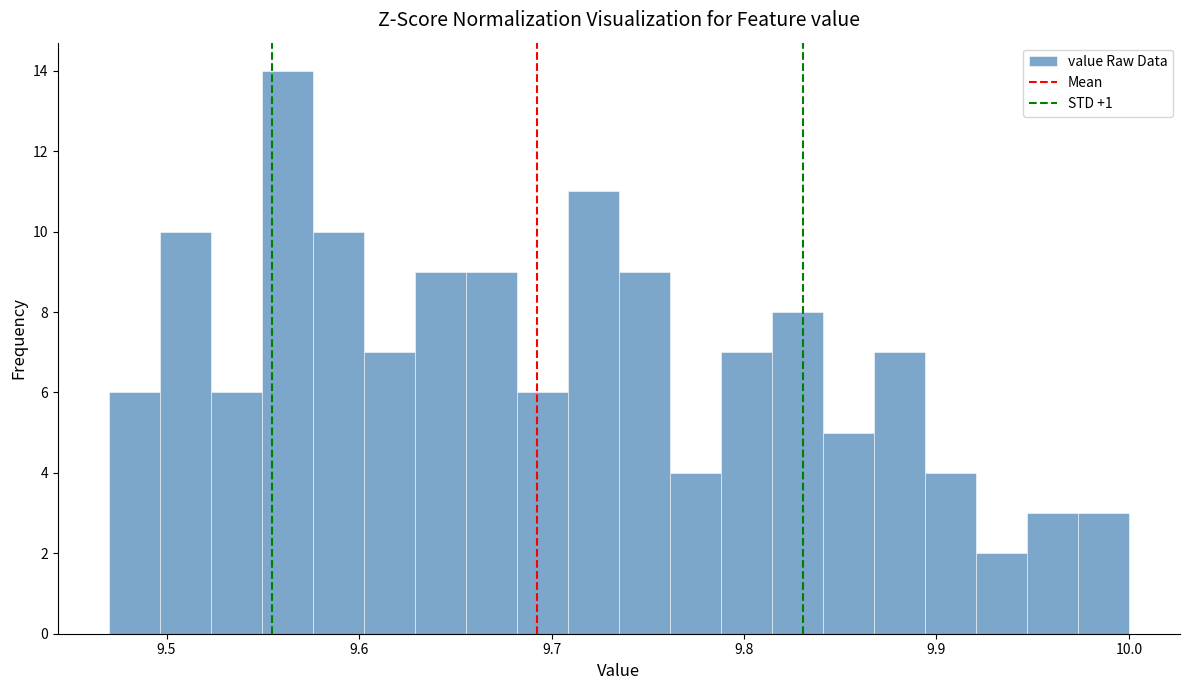

Around what value on the x-axis is the tallest bar? Give the approximate position of its centre, as read against the axis.

9.56